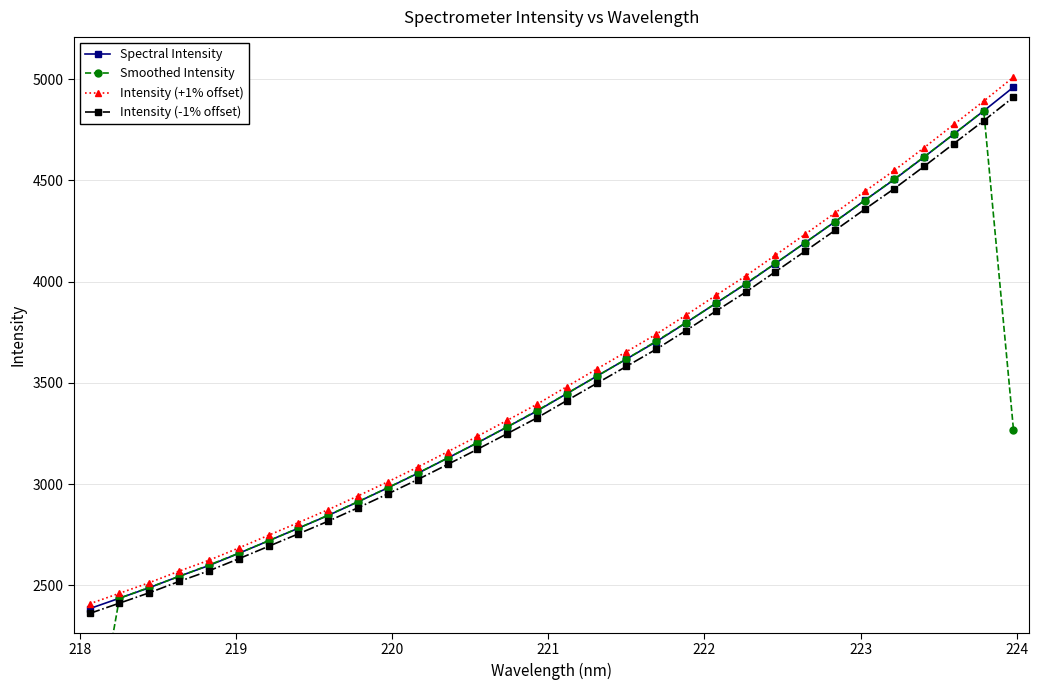

Which series has the largest range (max minus min)?

Smoothed Intensity